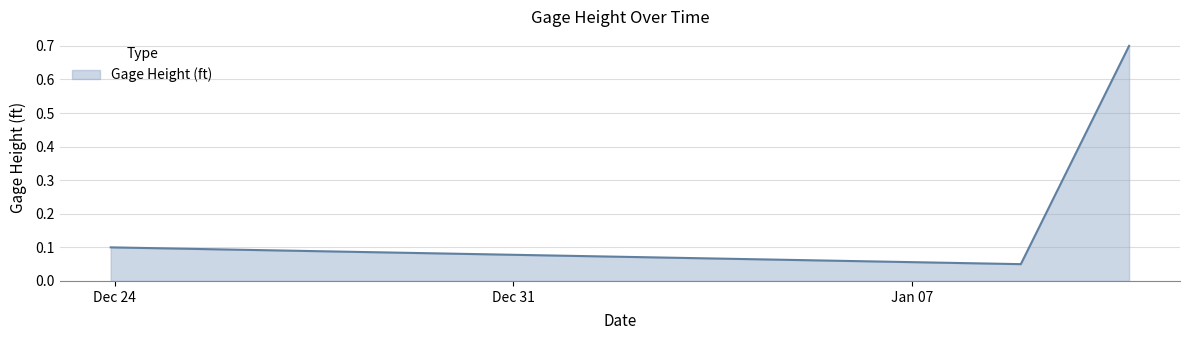

What is the average value?

0.3